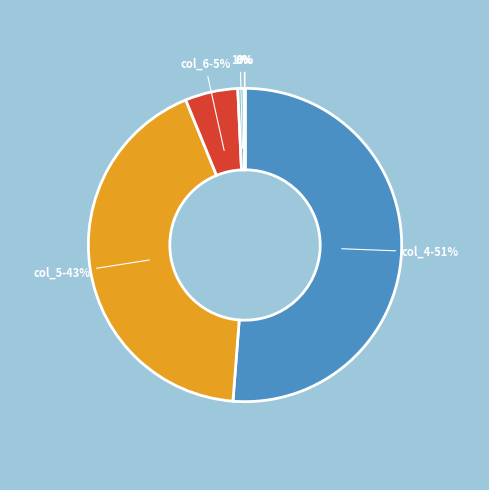

How many segments does this pie chart have?

6